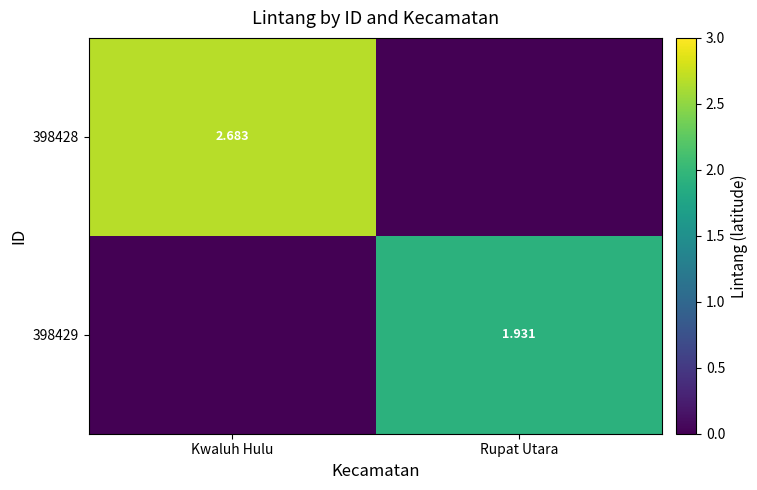

Between Rupat Utara and Kwaluh Hulu, which is larger?

Kwaluh Hulu